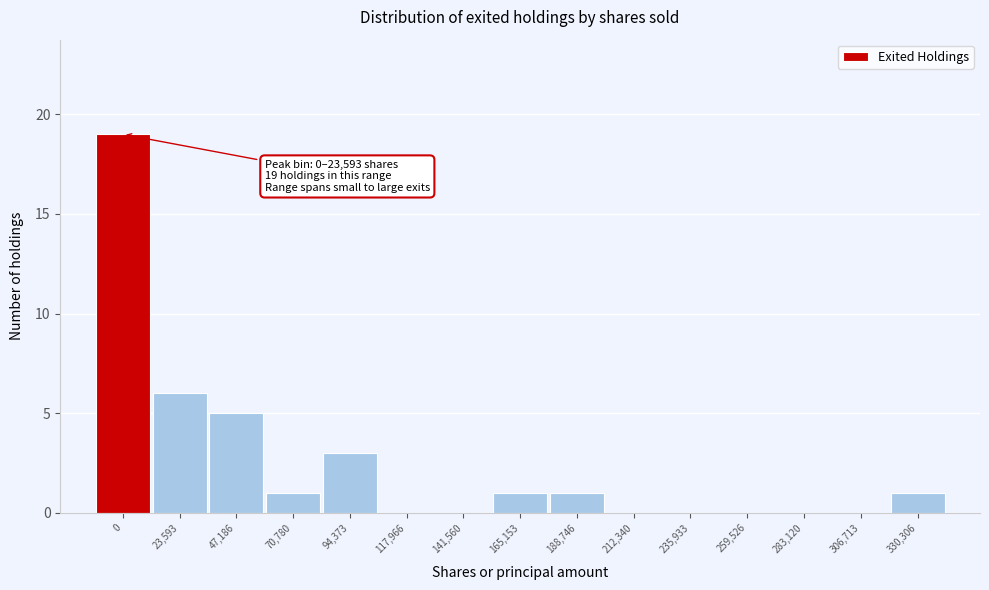

Reading left to right, list all the values displayed in this chart.

0=19	23,593=6	47,186=5	70,780=1	94,373=3	117,966=0	141,560=0	165,153=1	188,746=1	212,340=0	235,933=0	259,526=0	283,120=0	306,713=0	330,306=1